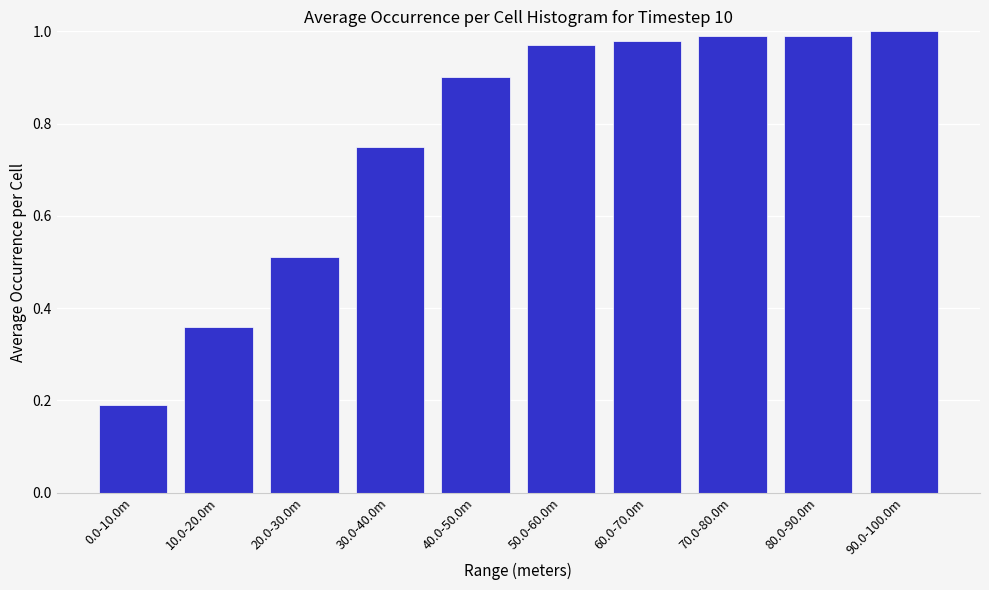

What is the change in value from 0.0-10.0m to 60.0-70.0m?

+0.8